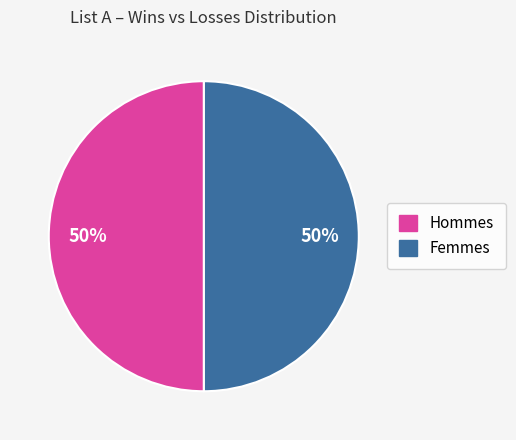

How many slices are in this pie chart?

2